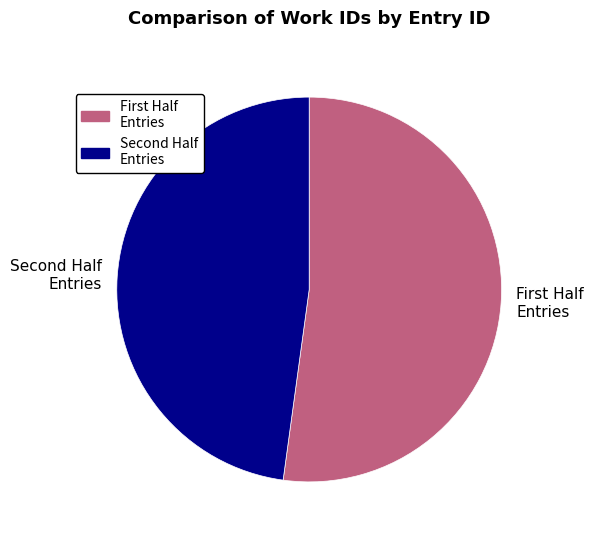

Which slice is the largest?

First Half Entries